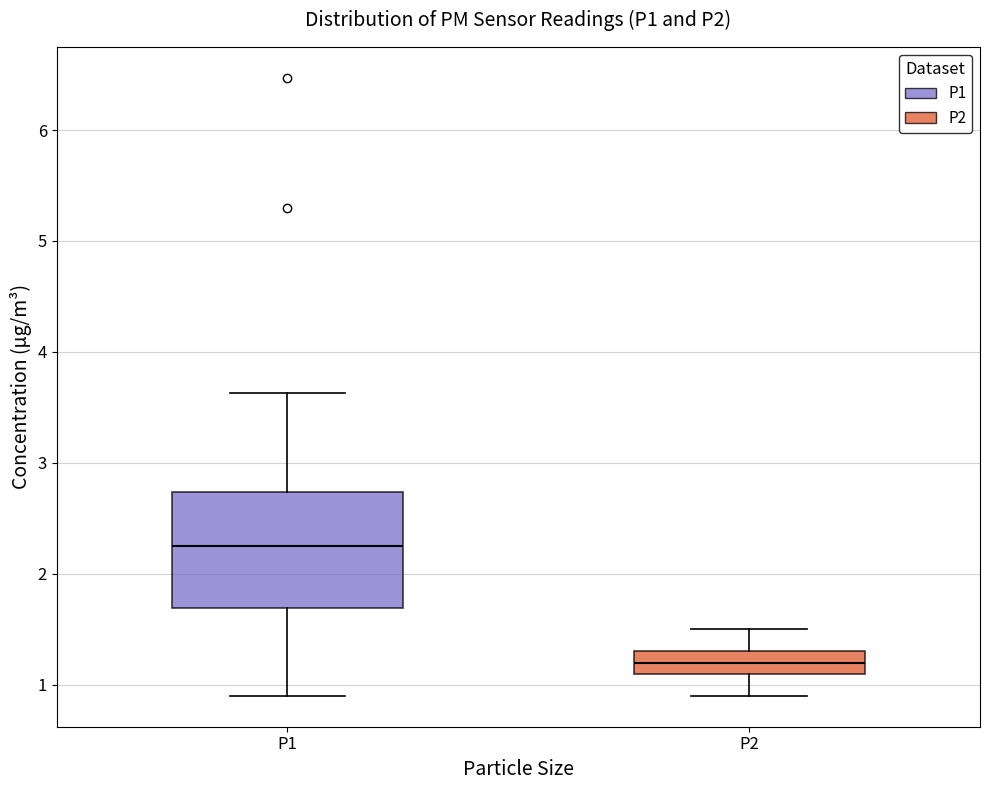

Where does the upper whisker of the box for P2 end on the y-axis? The values are not printed on the chart, so give them approximately, as read against the axis.

1.5